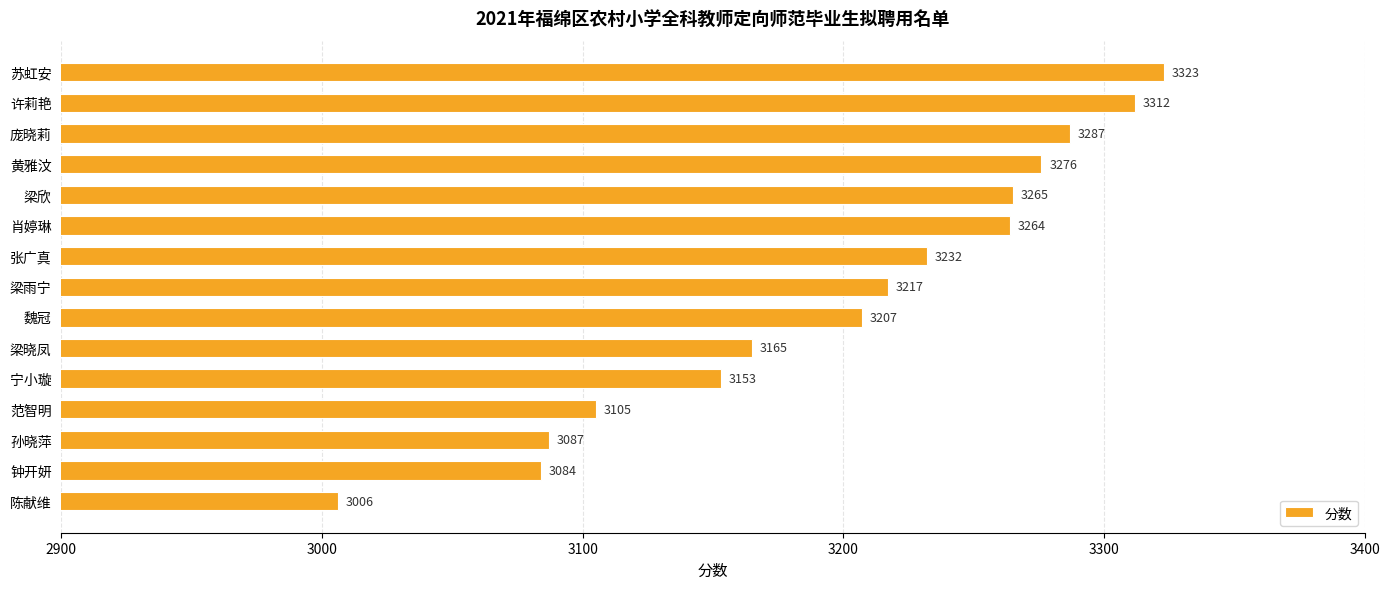

Approximately how many times larger is the value at 陈献维 compared to 梁雨宁?

0.9